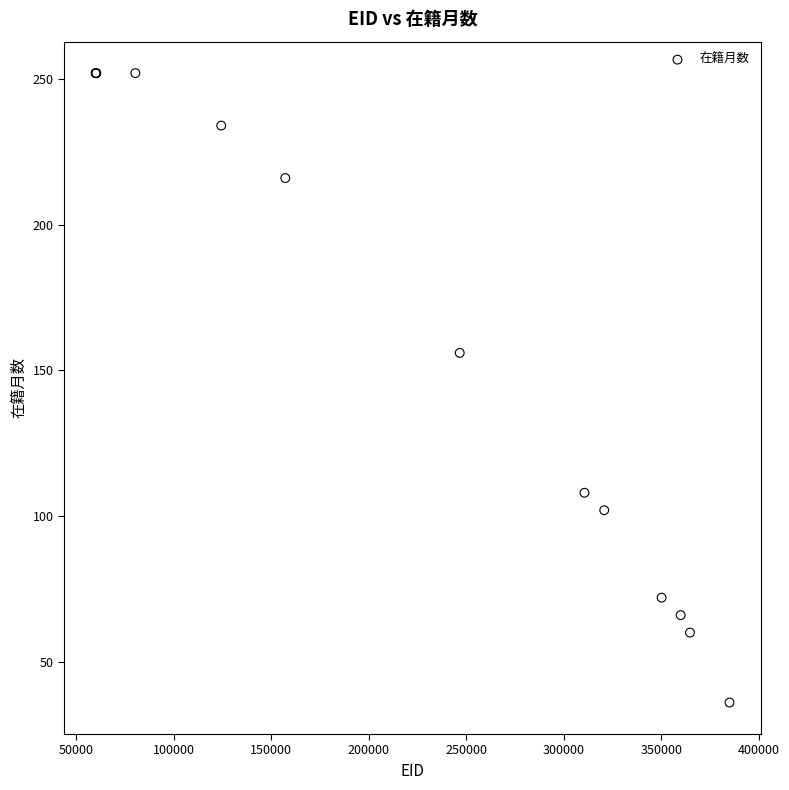

What Y value in the scatter plot is closest to 144?

156